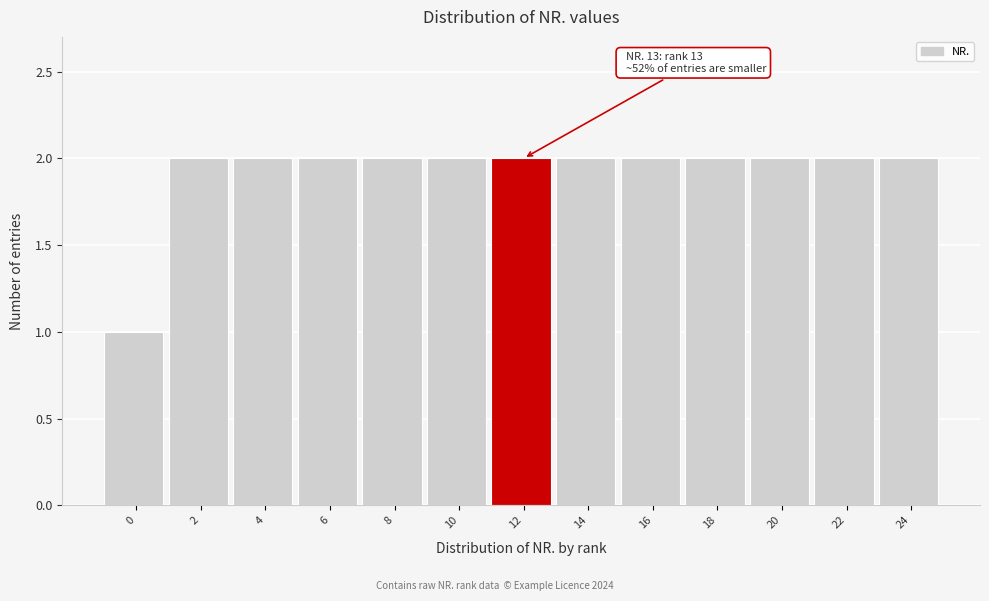

Reading left to right, transcribe all the data shown in this chart.

0=1	2=2	4=2	6=2	8=2	10=2	12=2	14=2	16=2	18=2	20=2	22=2	24=2